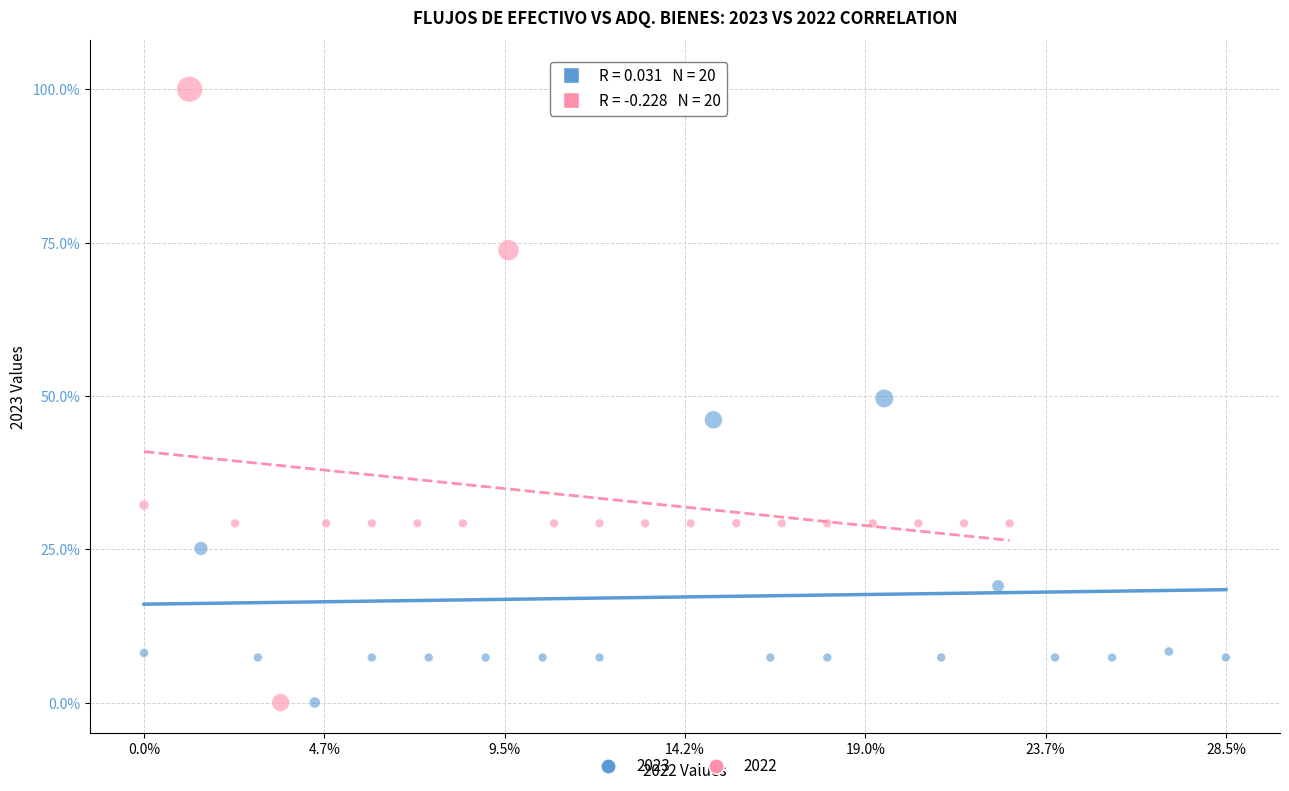

What are all the series names shown in the legend?

2023, 2022